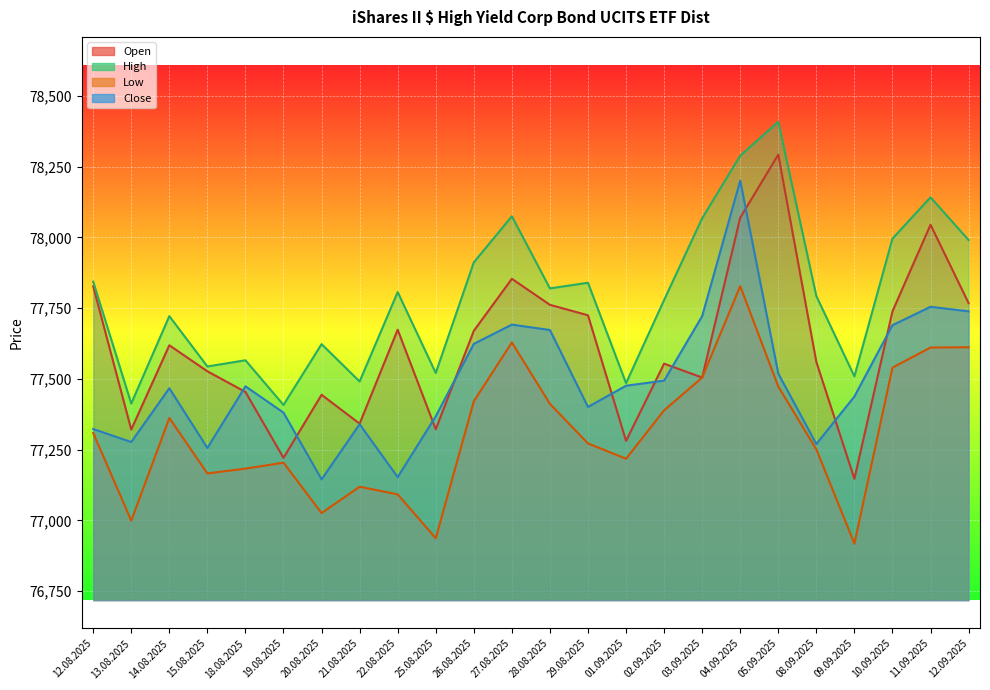

Where does the Open series first go above 77619?

12.08.2025